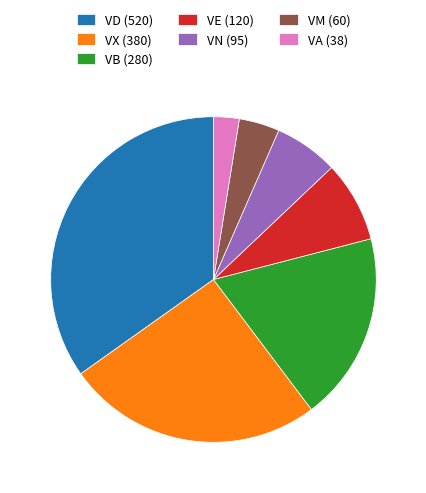

The VE (120) slice represents 8% of the pie. True or false?

True